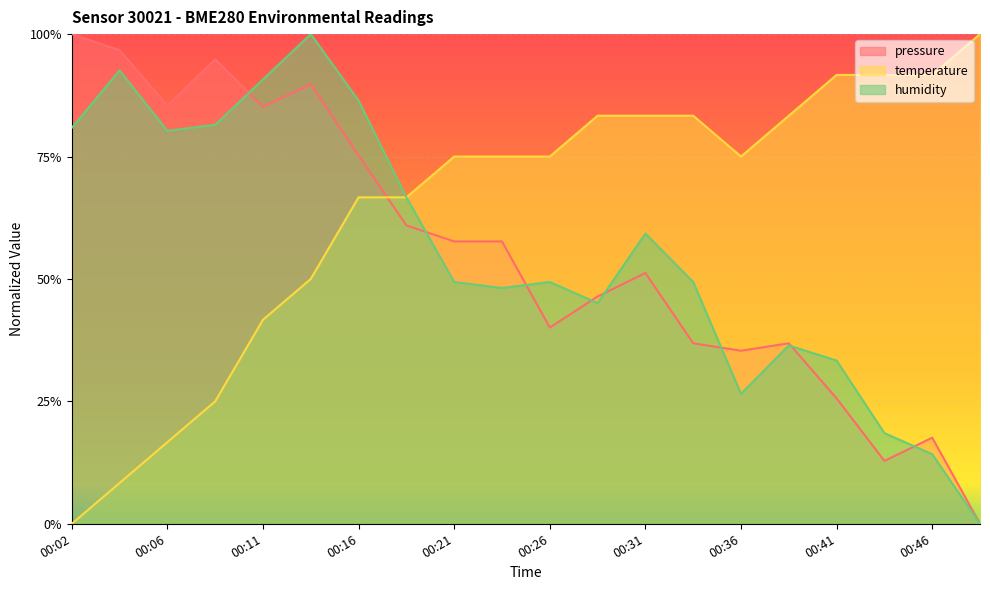

True or false: pressure has more than 1 interior local peaks.

True